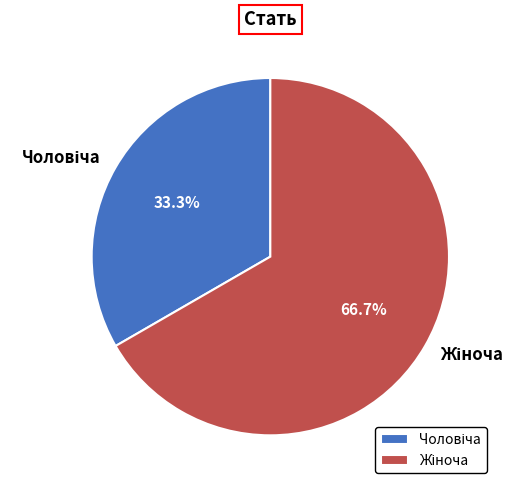

Does any single category account for the majority?

Yes